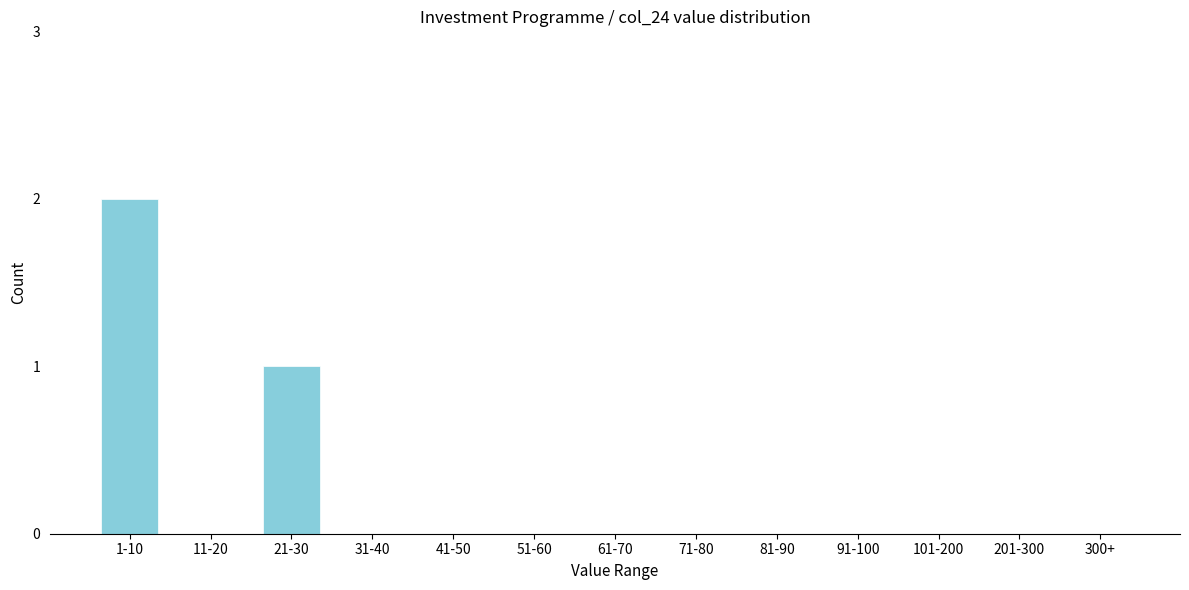

Reading right to left, extract all data points from this chart.

300+=0	201-300=0	101-200=0	91-100=0	81-90=0	71-80=0	61-70=0	51-60=0	41-50=0	31-40=0	21-30=1	11-20=0	1-10=2